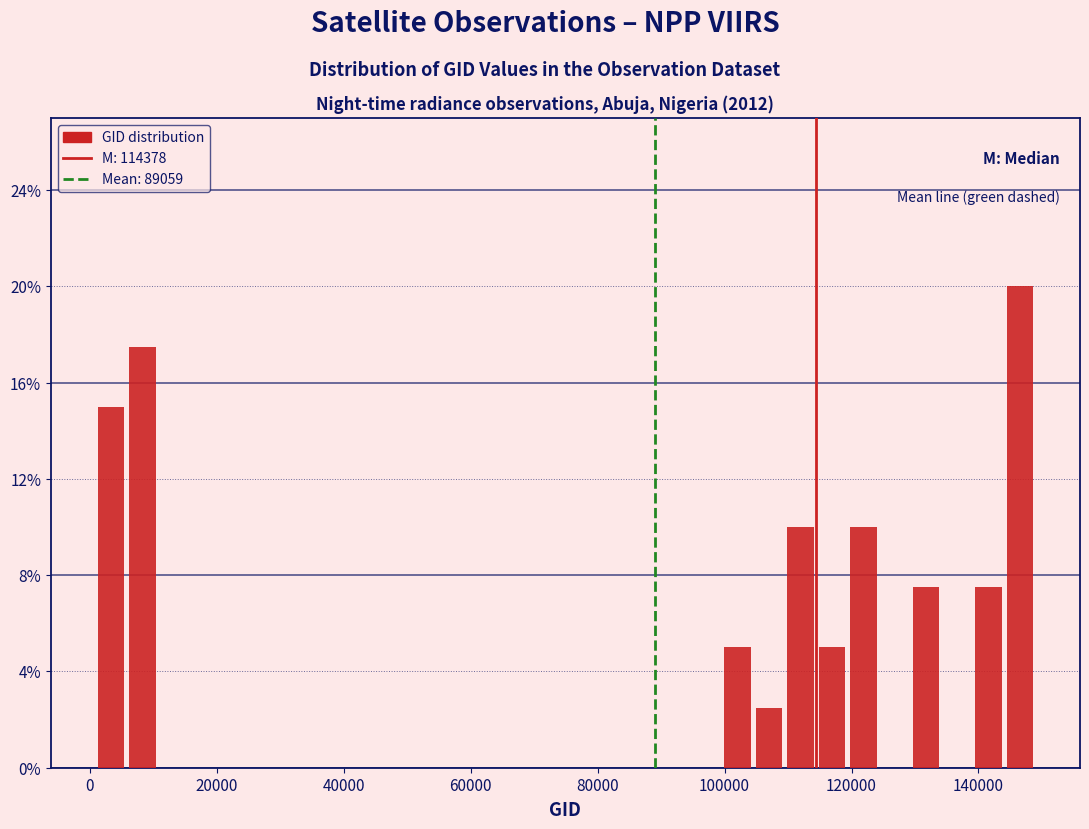

Read against the x-axis, roughly where is the centre of the tallest bar?

146000